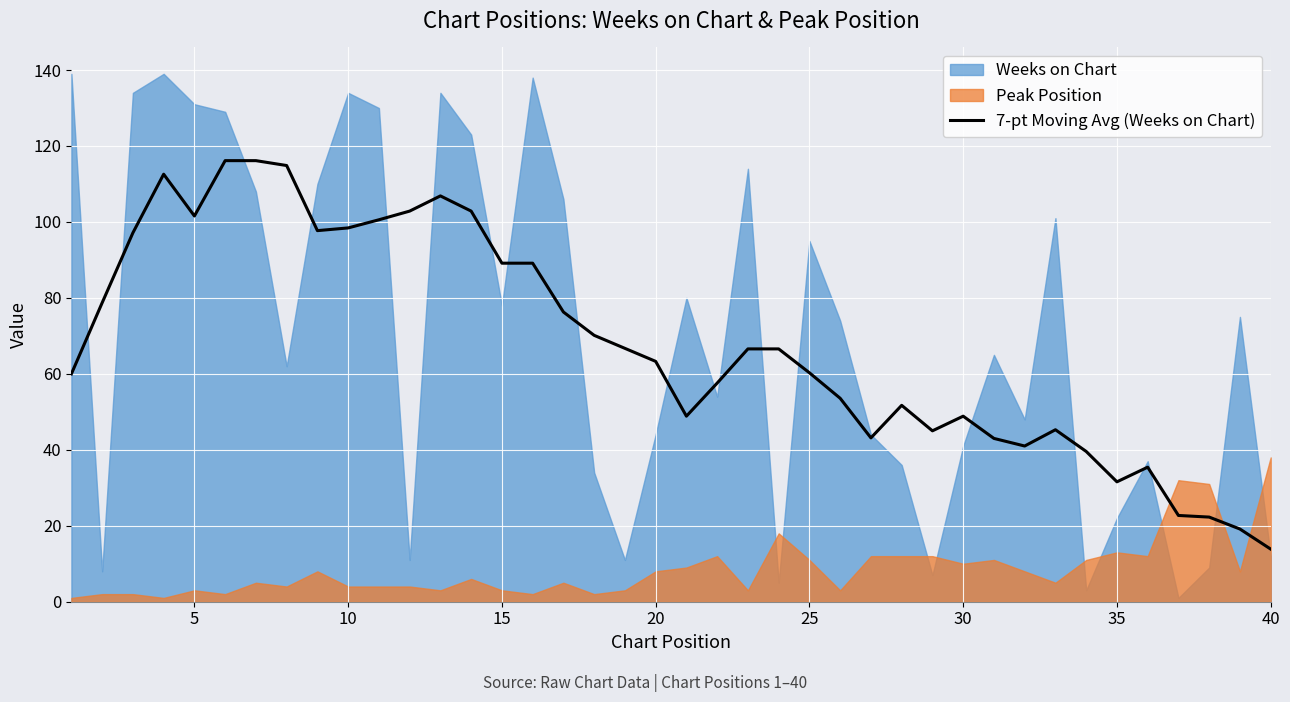

What is the sum of all values?

2717.1